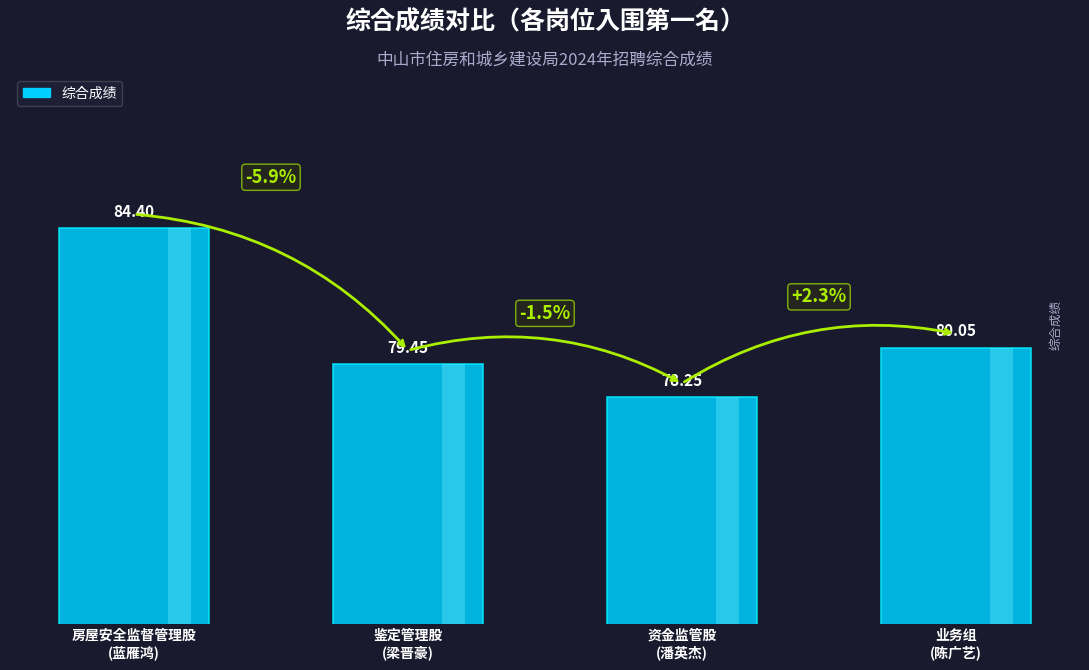

Which category has the highest value across all series?

房屋安全监督管理股
(蓝雁鸿)